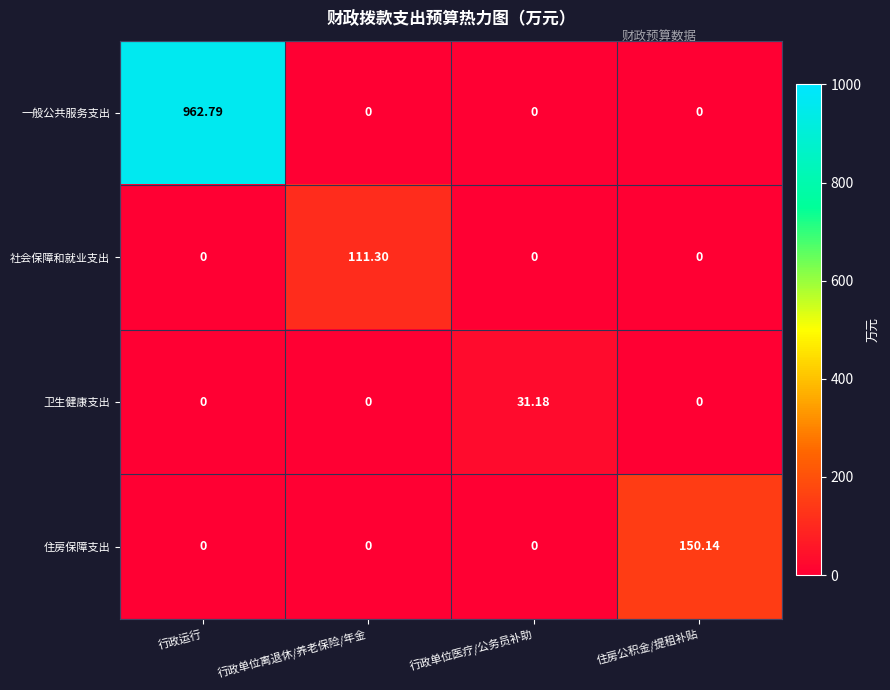

At which label does 社会保障和就业支出 reach its peak?

行政单位离退休/养老保险/年金